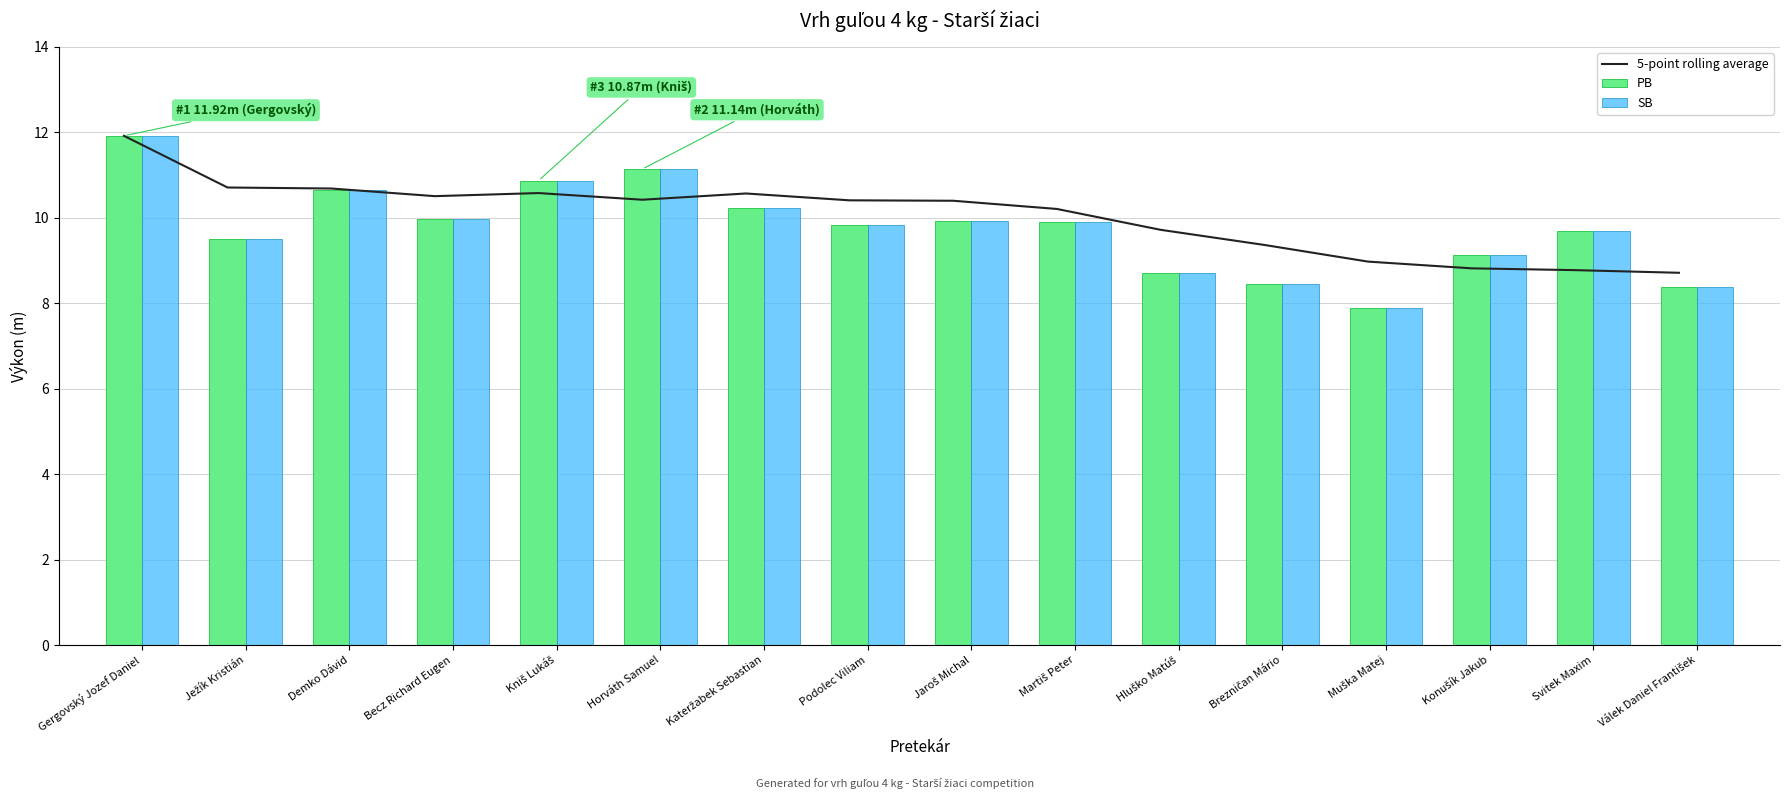

What is the total value across all series at Horváth Samuel?

32.7